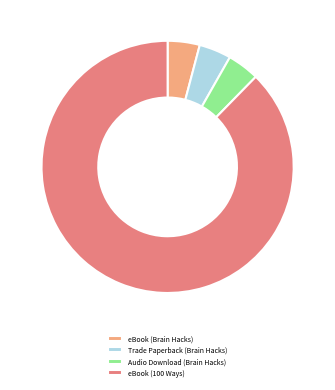

Is there a majority slice in this chart?

Yes